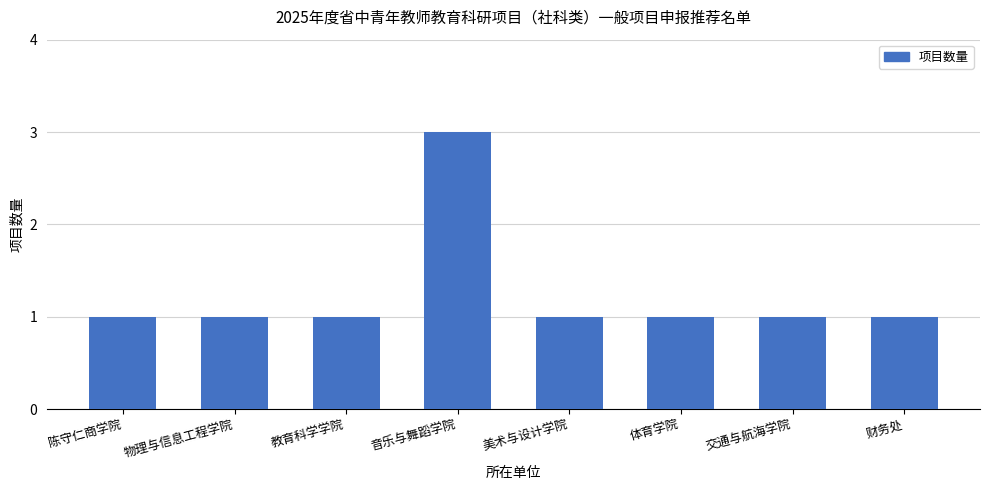

What is the ratio of the value at 教育科学学院 to the value at 美术与设计学院?

1.0